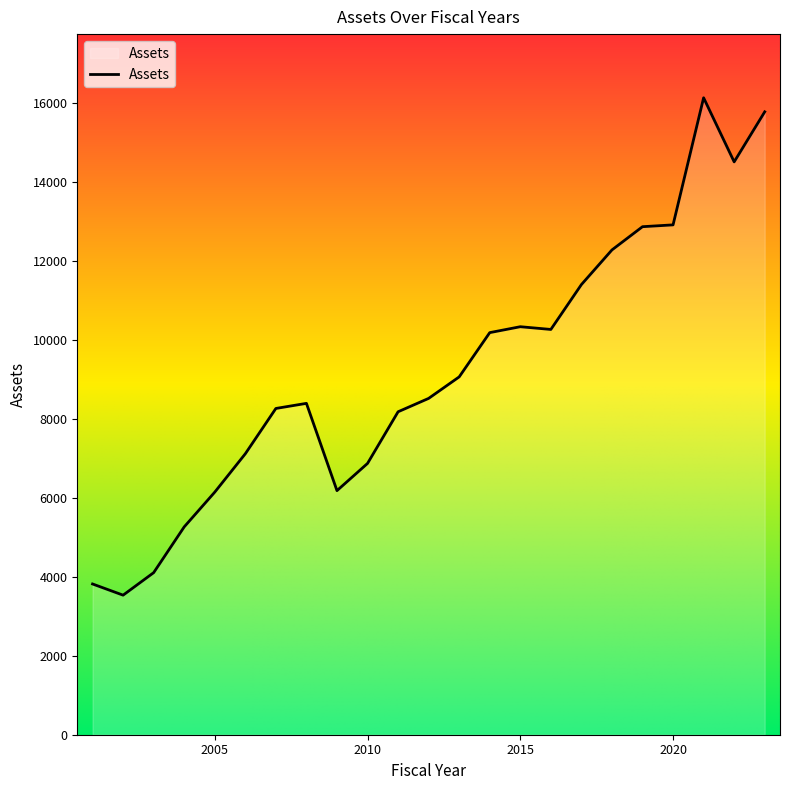

What is the minimum value shown in the chart?

3533.6